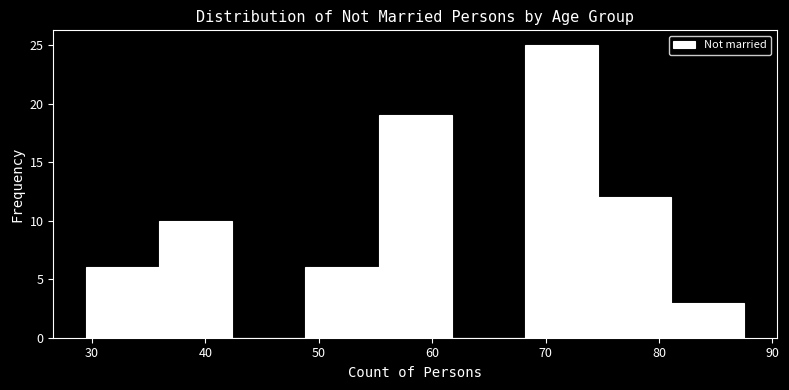

Reading left to right, list every bar in this chart as the range it spans on the x-axis followed by its height. Neither the bar edges nor the heights are printed on the chart, so give them approximately, as read against the axes.

30 to 36: 6
36 to 42: 10
42 to 49: 0
49 to 55: 6
55 to 62: 19
62 to 68: 0
68 to 75: 25
75 to 81: 12
81 to 88: 3